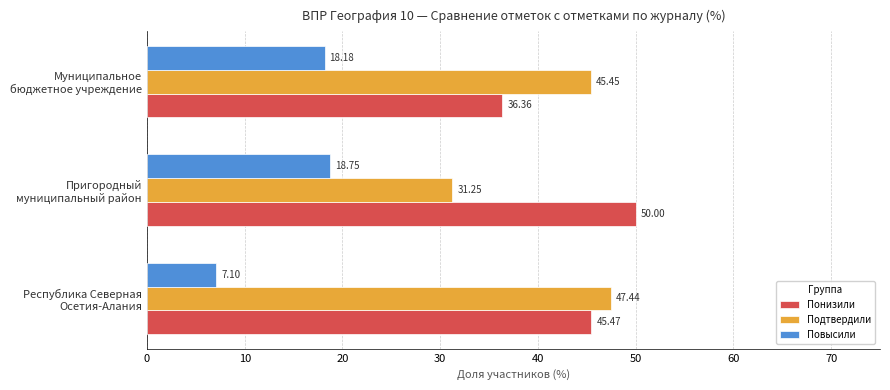

At how many categories does at least one series exceed 36?

3